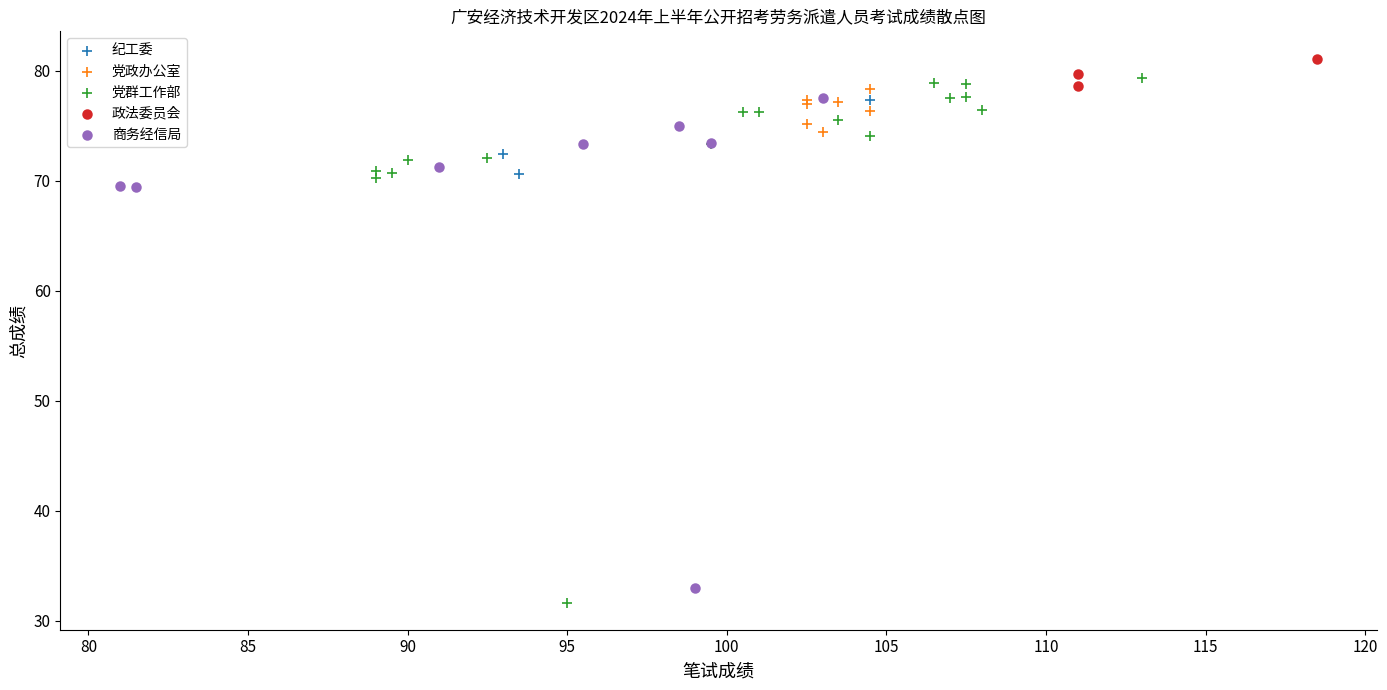

Which series has the largest Y range (max minus min)?

党群工作部